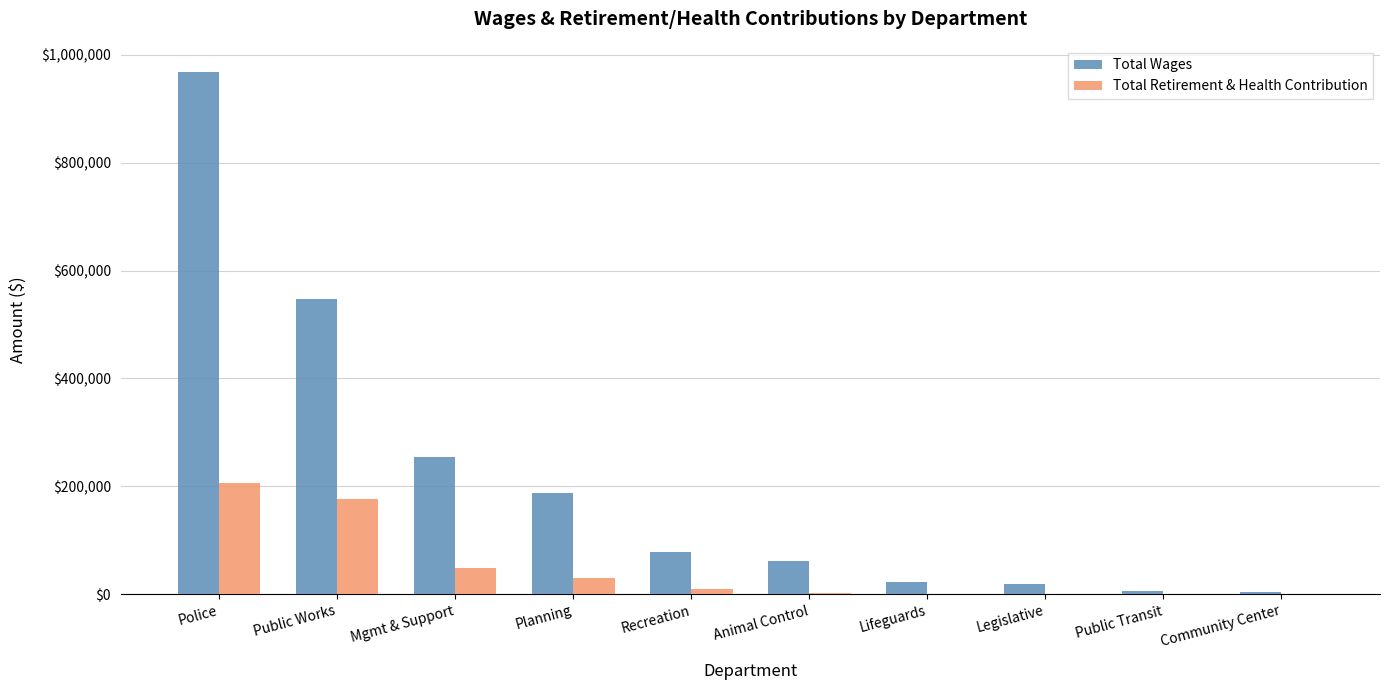

The Total Wages series shows 253949 at Mgmt & Support. True or false?

True